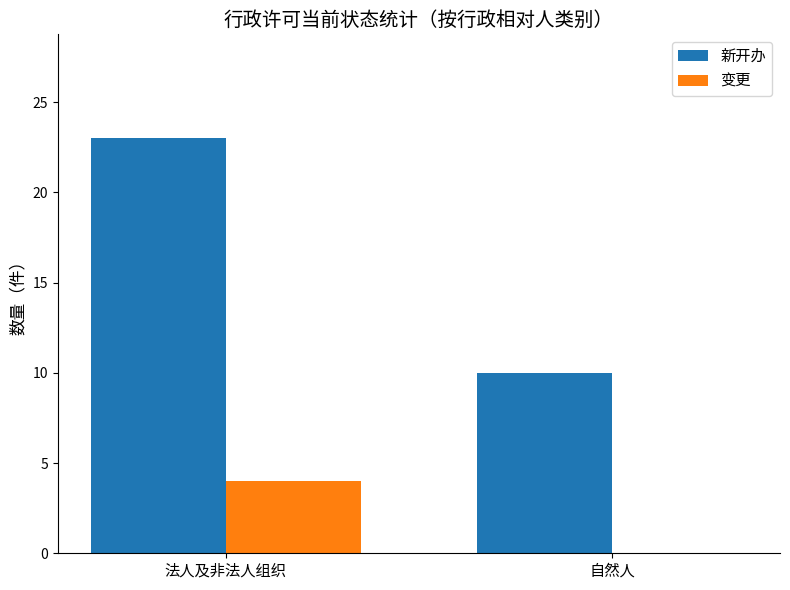

Which series changed the most between 法人及非法人组织 and 自然人?

新开办